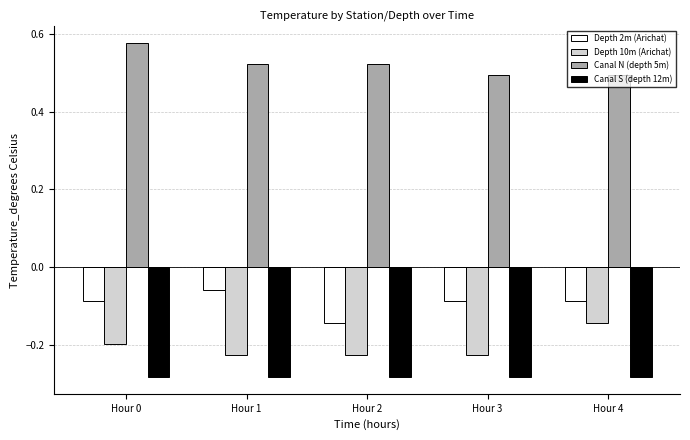

Which series has the largest total across all categories?

Canal N (depth 5m)